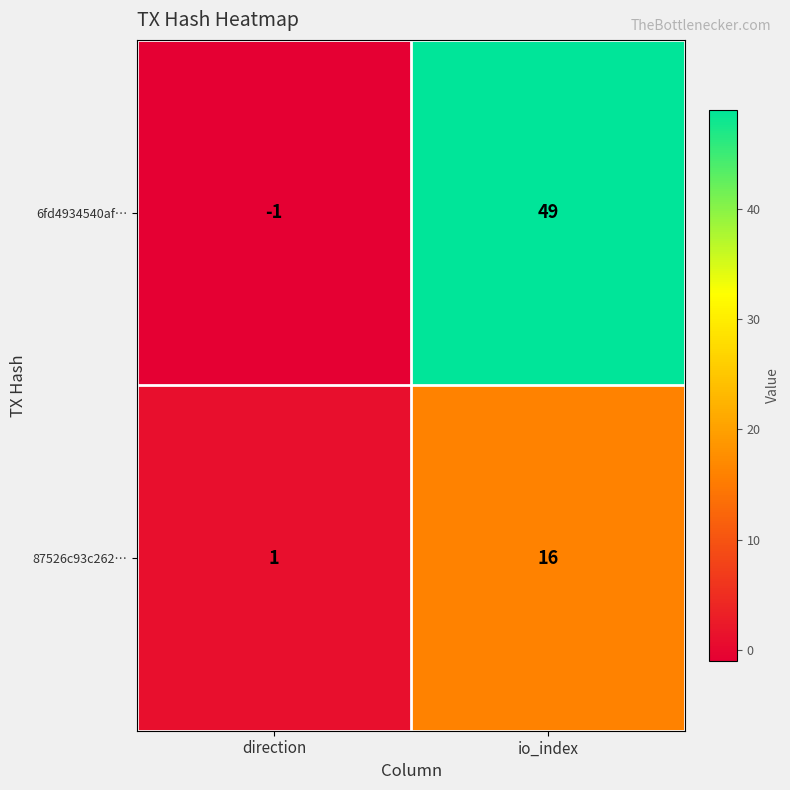

Which series has the largest total across all categories?

6fd4934540af…